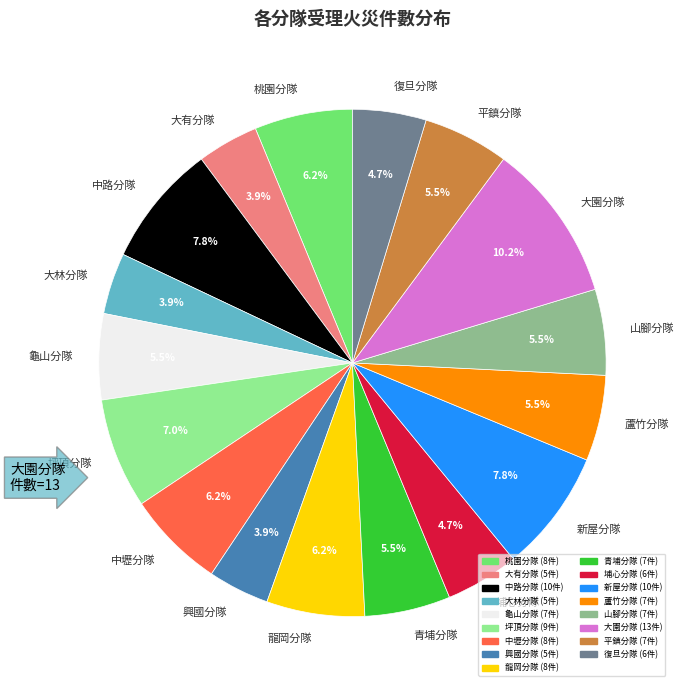

To the nearest percent, what is the difference between the largest and smallest slice percentages?

6%